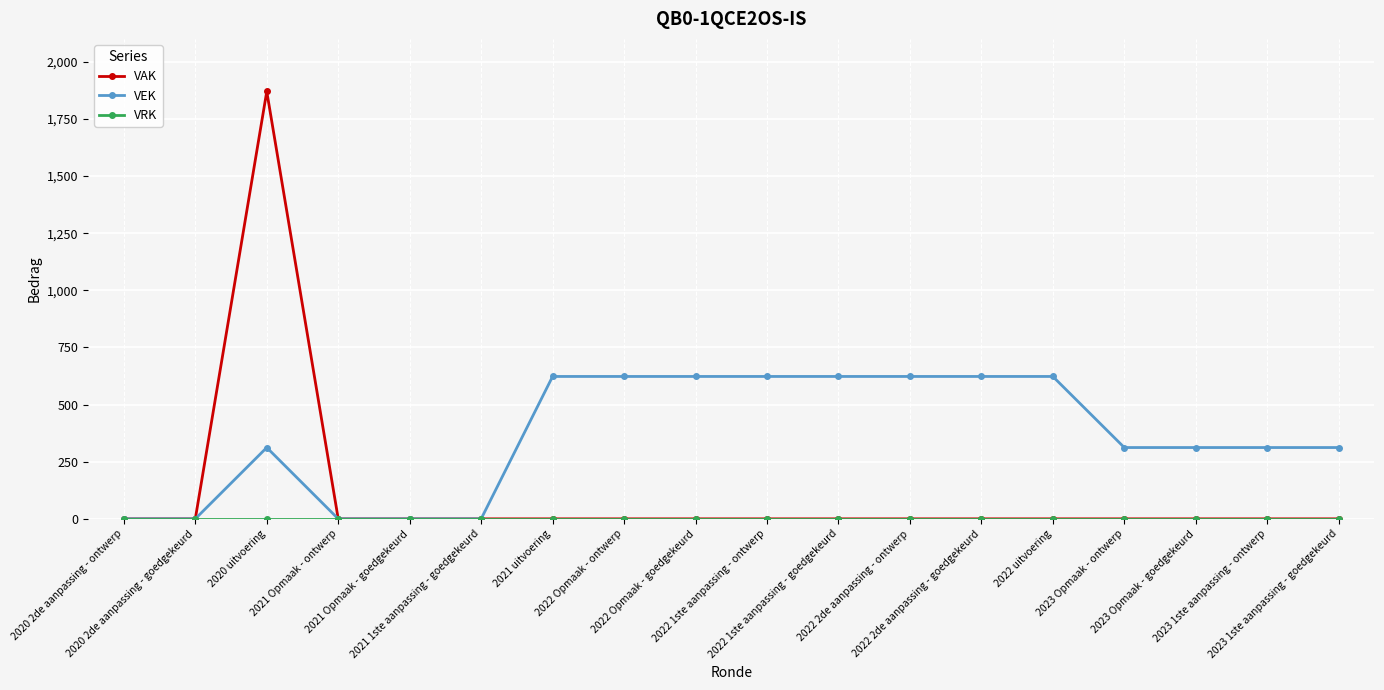

True or false: VEK has more than 0 points higher than both neighbors.

True